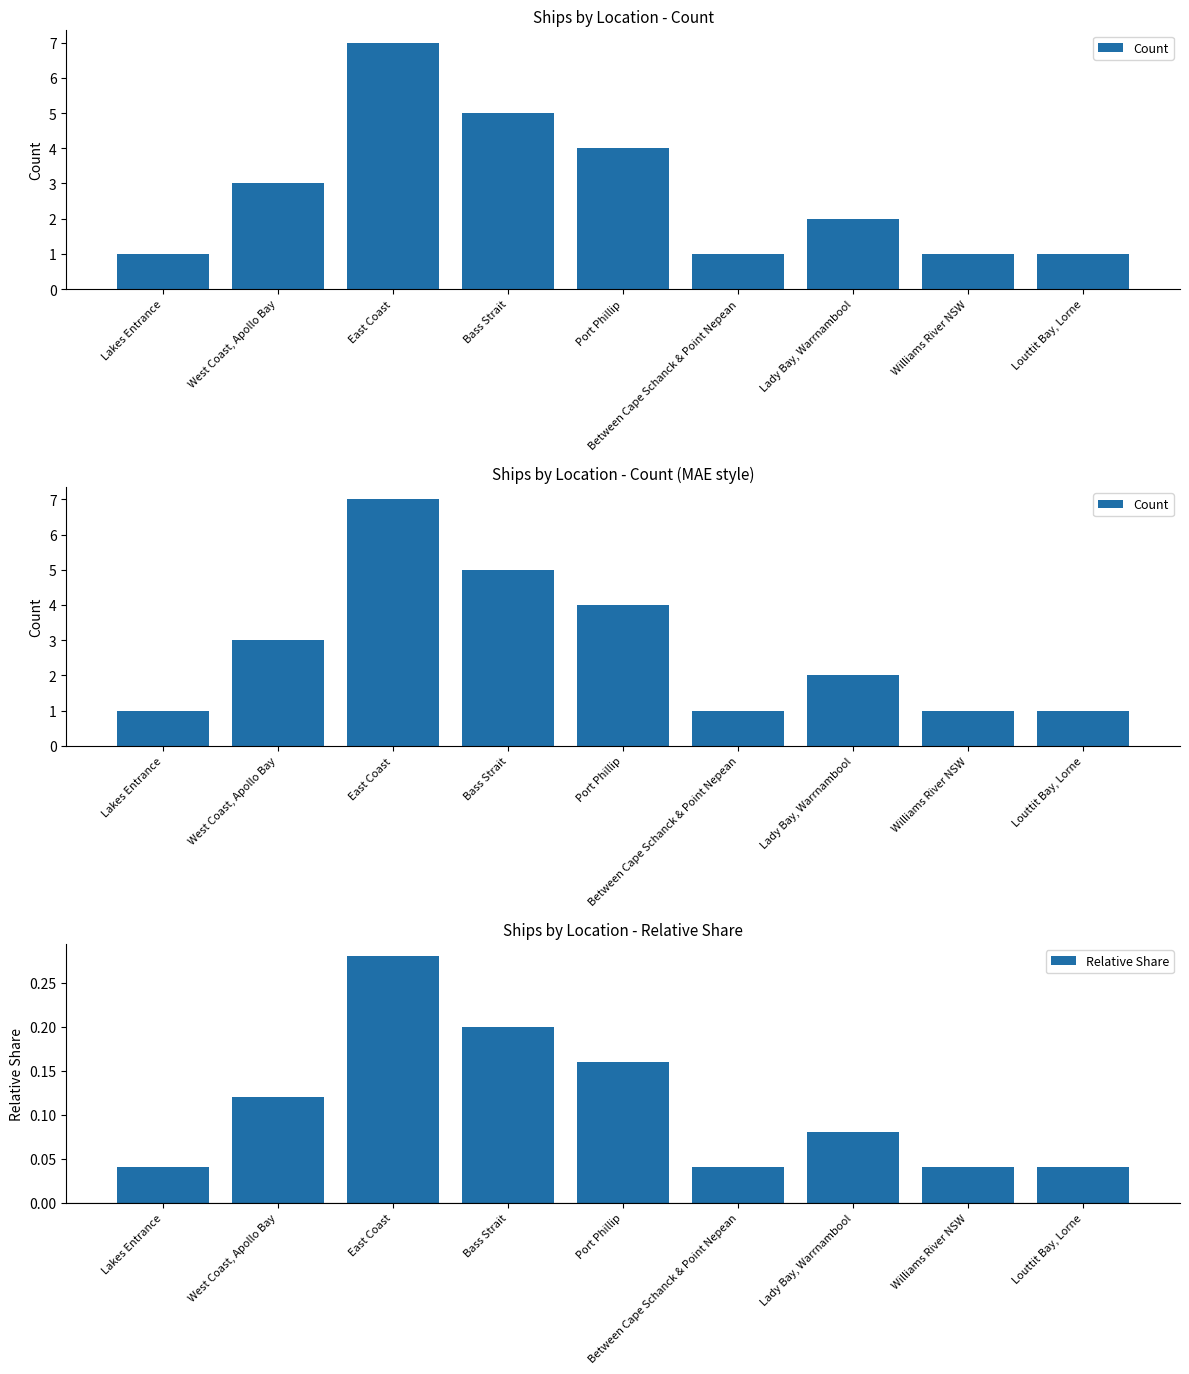

Reading left to right, list all the values displayed in this chart.

Count: Lakes Entrance=1.0	West Coast, Apollo Bay=3.0	East Coast=7.0	Bass Strait=5.0	Port Phillip=4.0	Between Cape Schanck & Point Nepean=1.0	Lady Bay, Warrnambool=2.0	Williams River NSW=1.0	Louttit Bay, Lorne=1.0
Relative Share: Lakes Entrance=0.0	West Coast, Apollo Bay=0.1	East Coast=0.3	Bass Strait=0.2	Port Phillip=0.2	Between Cape Schanck & Point Nepean=0.0	Lady Bay, Warrnambool=0.1	Williams River NSW=0.0	Louttit Bay, Lorne=0.0